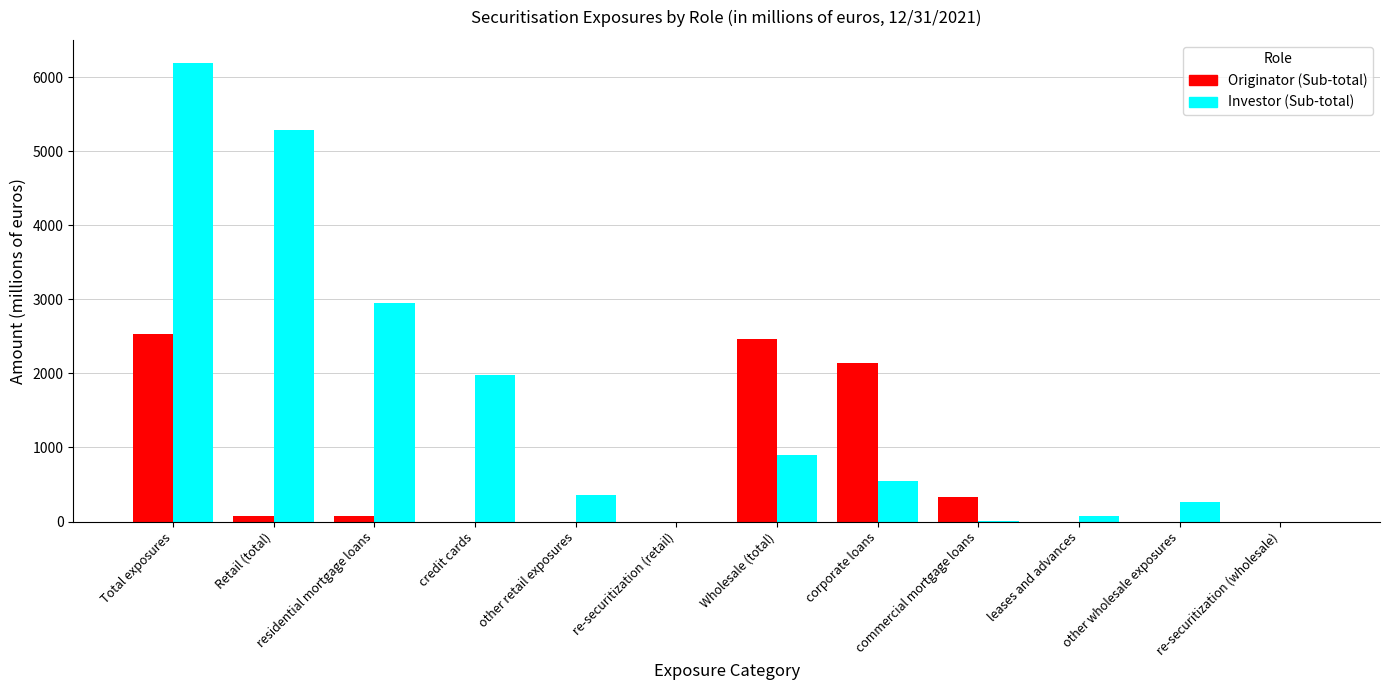

Are the bars horizontal?

No